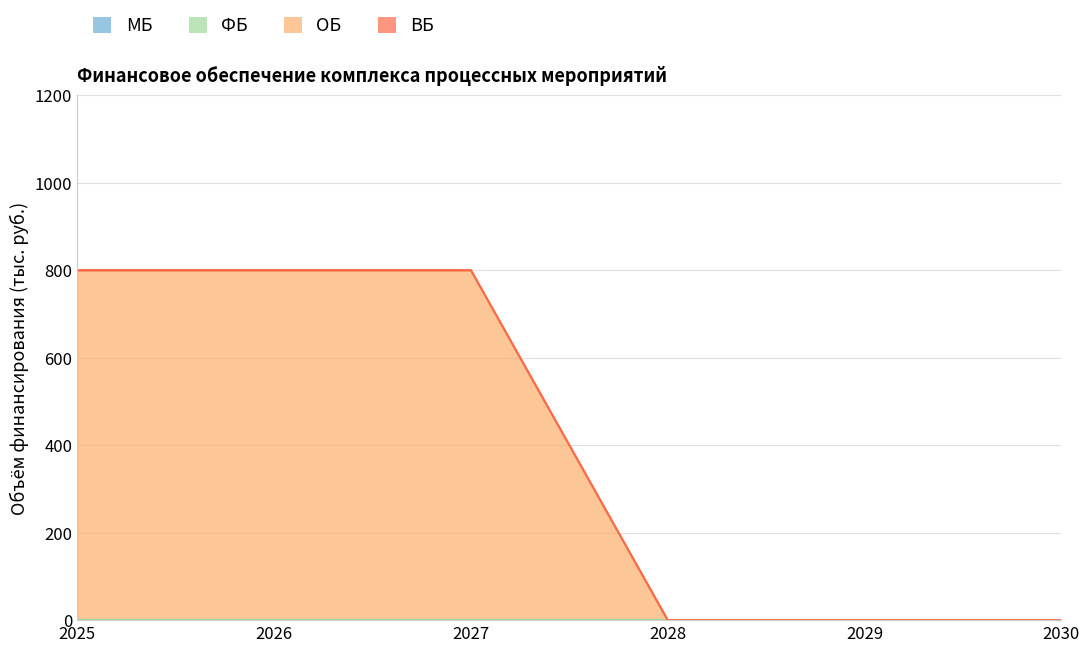

How many categories are shown in the chart?

6